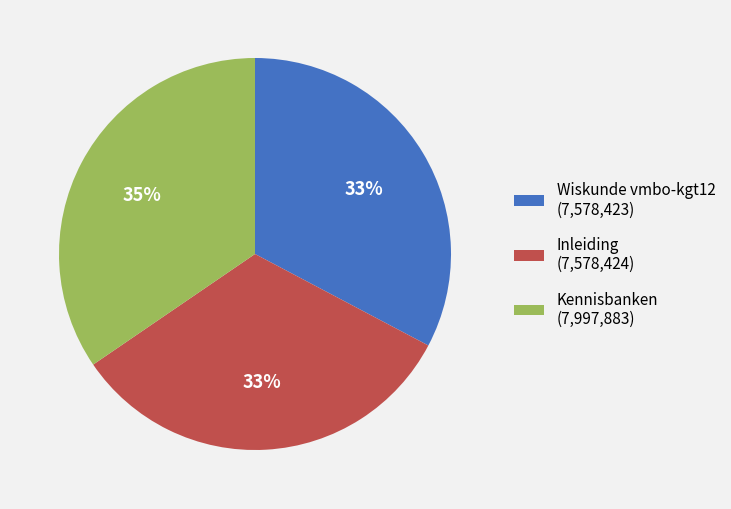

Does any single category account for the majority?

No